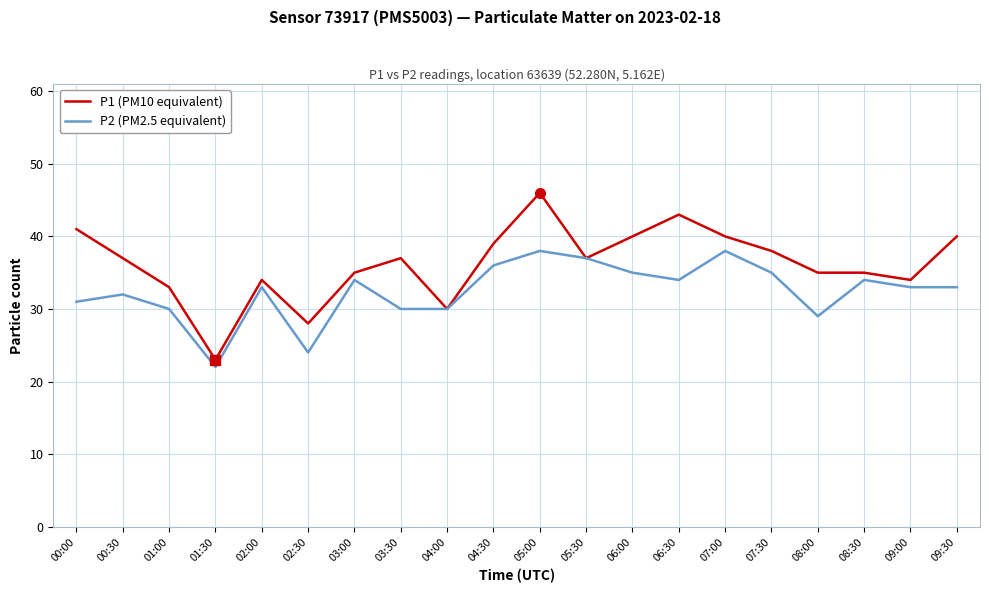

Which series has the widest spread of values?

P1 (PM10 equivalent)